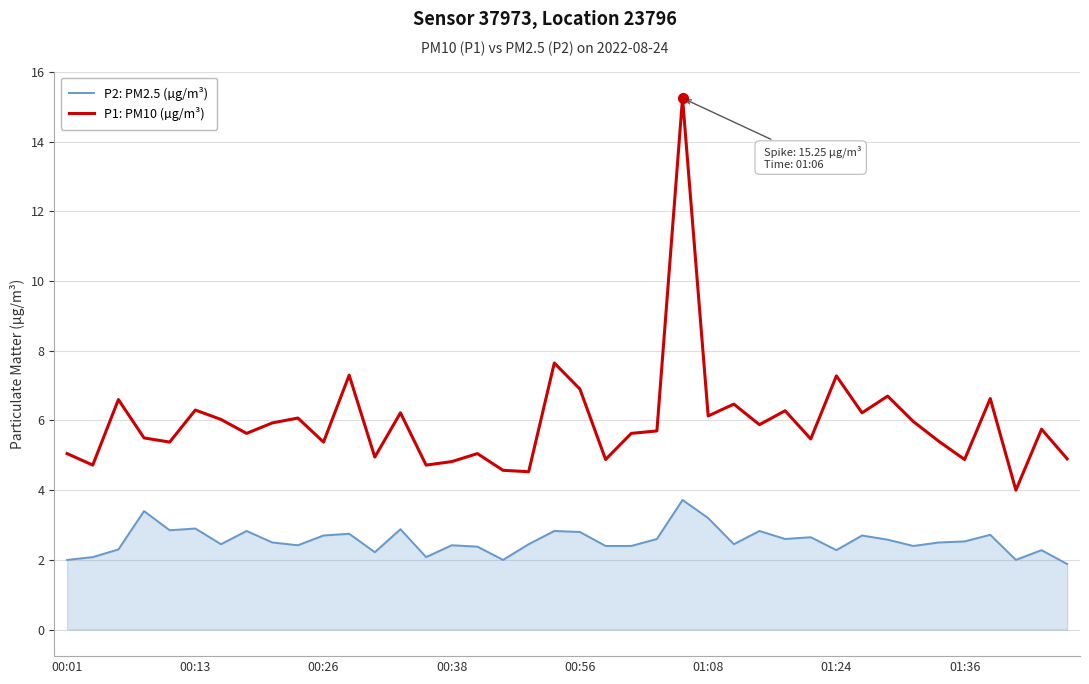

Which series has the largest total across all categories?

P1: PM10 (µg/m³)